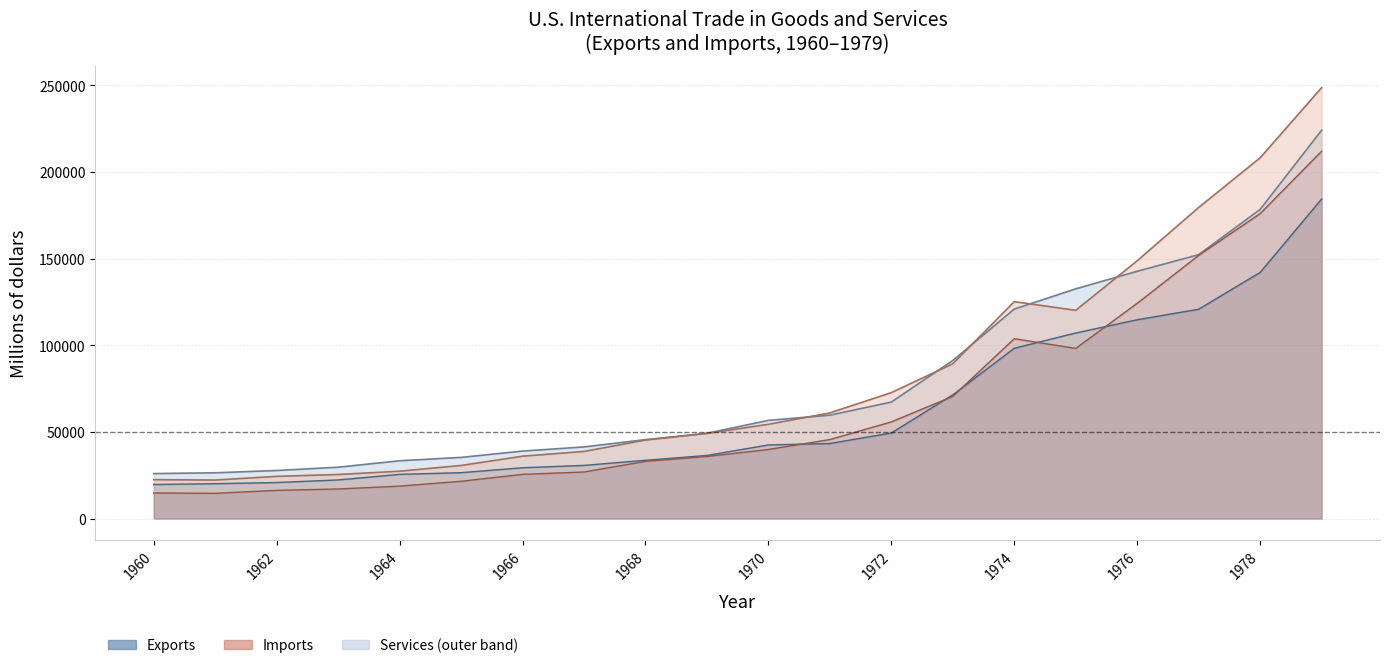

Reading left to right, list all the values displayed in this chart.

Total Exports: 25939	26403	27722	29620	33340	35285	38926	41333	45544	49220	56640	59677	67223	91242	120897	132585	142716	152302	178428	224132
Goods Exports line: 19650	20108	20781	22272	25501	26461	29310	30666	33626	36414	42469	43319	49381	71410	98306	107088	114745	120816	142075	184439
Total Imports: 22433	22208	24352	25411	27319	30621	35987	38729	45292	49130	54385	60980	72664	89342	125189	120181	148798	179547	208191	248696
Goods Imports line: 14758	14537	16260	17048	18700	21510	25493	26866	32991	35807	39866	45579	55797	70499	103811	98185	124228	151907	176002	212007